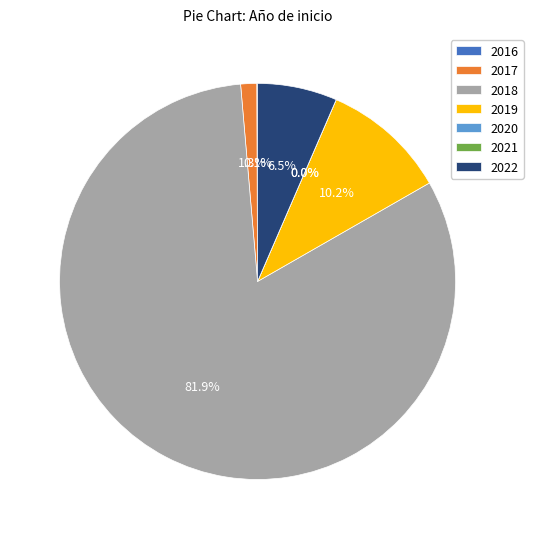

Which has a higher value, 2022 or 2020?

2022